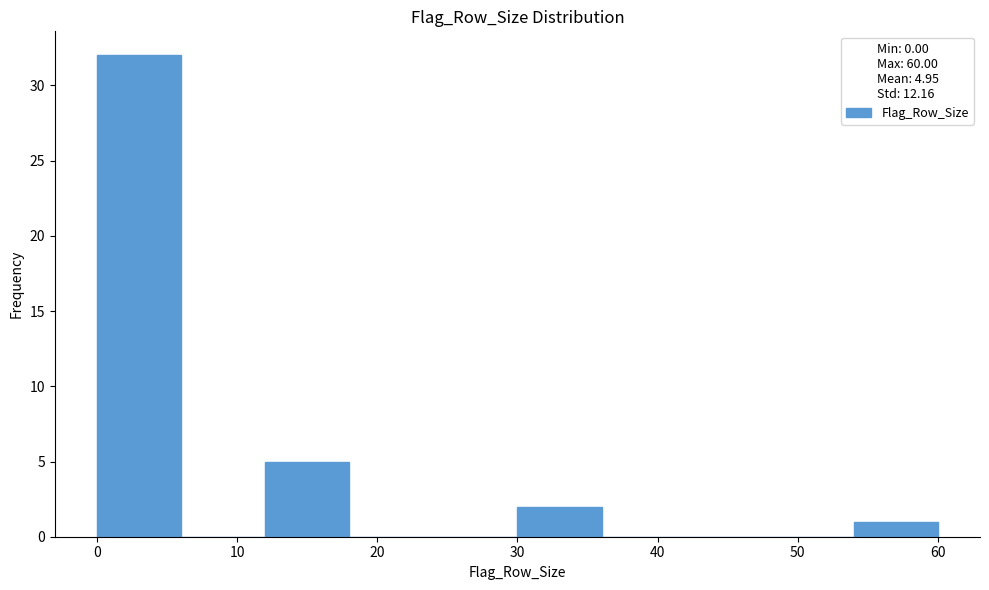

Reading left to right, list every bar in this chart as the range it spans on the x-axis followed by its height. The values are not printed on the chart, so give them approximately, as read against the axis.

0 to 6: 32
6 to 12: 0
12 to 18: 5
18 to 24: 0
24 to 30: 0
30 to 36: 2
36 to 42: 0
42 to 48: 0
48 to 54: 0
54 to 60: 1